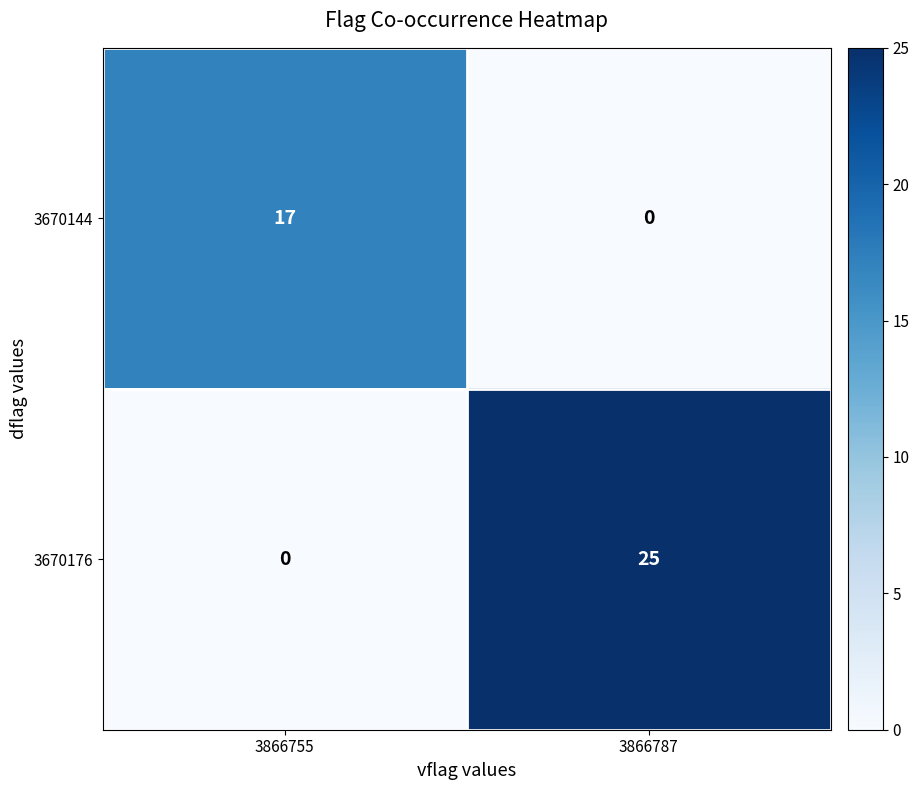

At which label is 3670176 closest to 12?

3866755